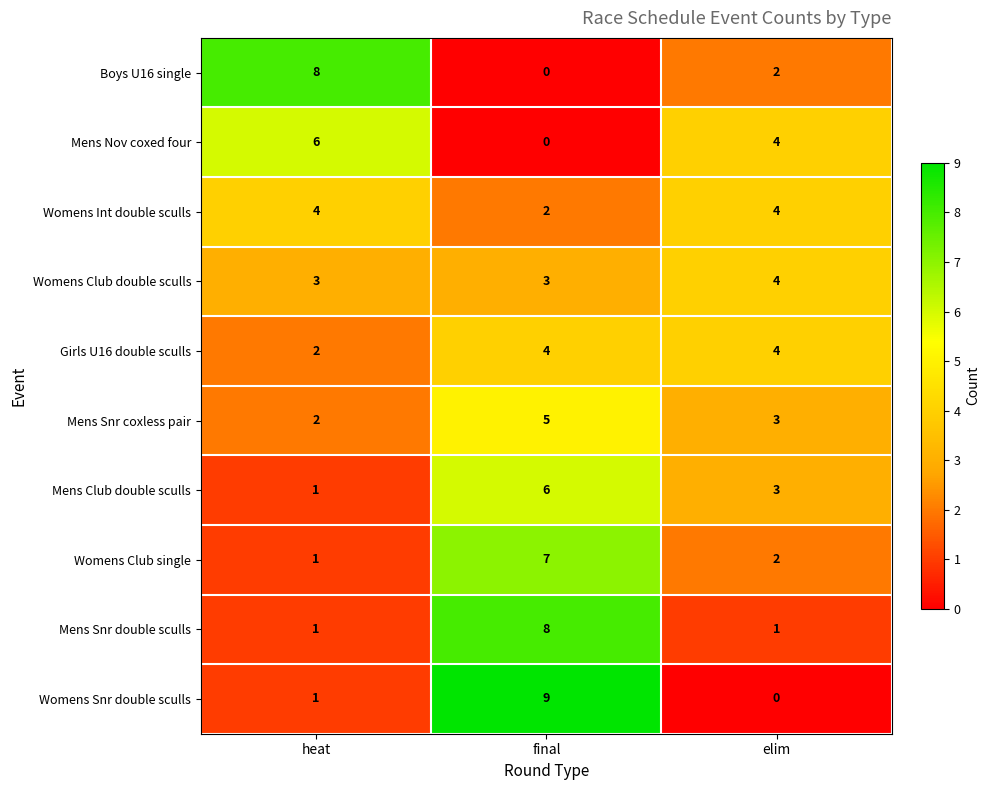

Which series has the largest range (max minus min)?

Womens Snr double sculls